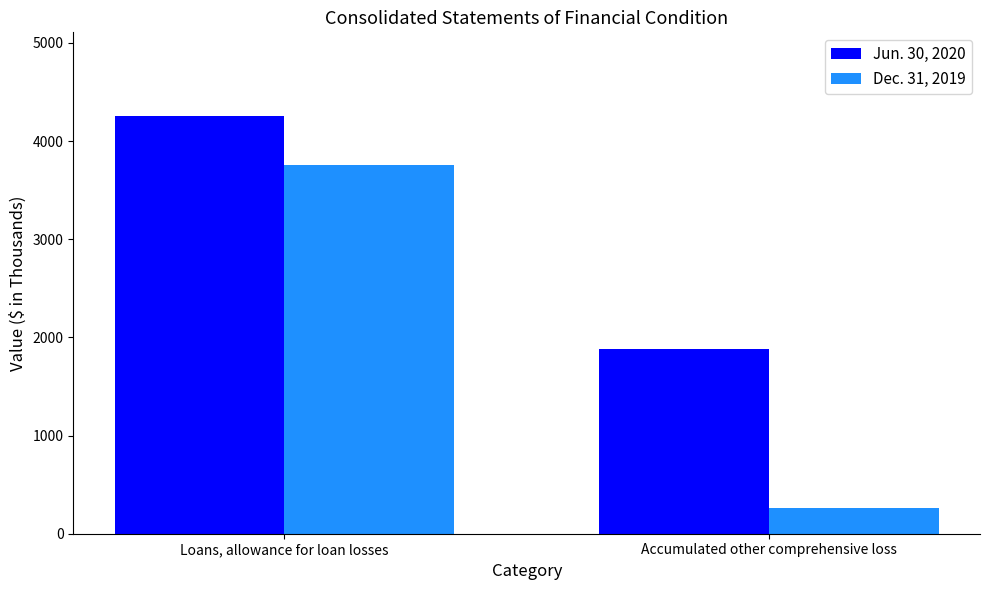

At which label does Jun. 30, 2020 reach its peak?

Loans, allowance for loan losses